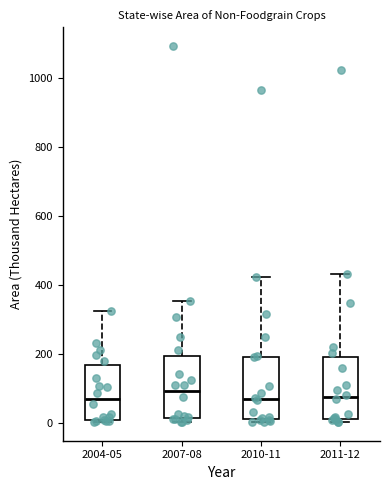

Reading left to right, read every box against the y-axis: the position of its median line, the range the box covers, and the ends of its whiskers. The values are not printed on the chart, so give them approximately, as read against the axis.

2004-05: median 60, box 0 to 160, whiskers 0 to 320
2007-08: median 100, box 20 to 200, whiskers 0 to 360
2010-11: median 60, box 0 to 200, whiskers 0 (just below the box's lower edge) to 420
2011-12: median 80, box 20 to 200, whiskers 0 to 440